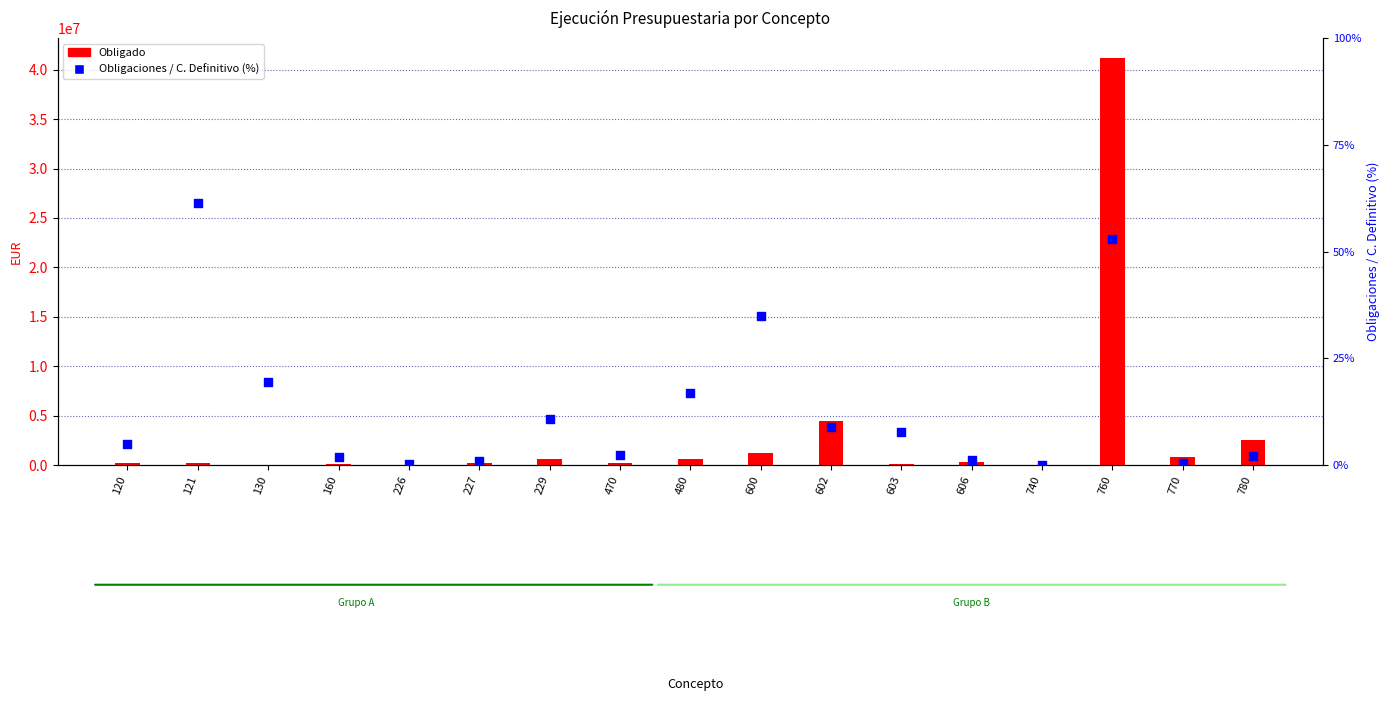

Which series has the largest total across all categories?

Obligado